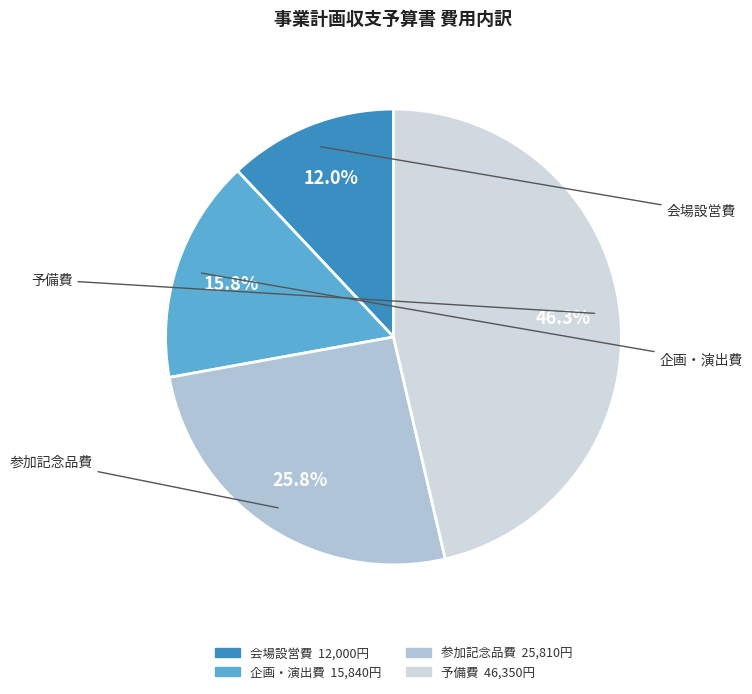

What percentage is NOT represented by 会場設営費?

88.0%